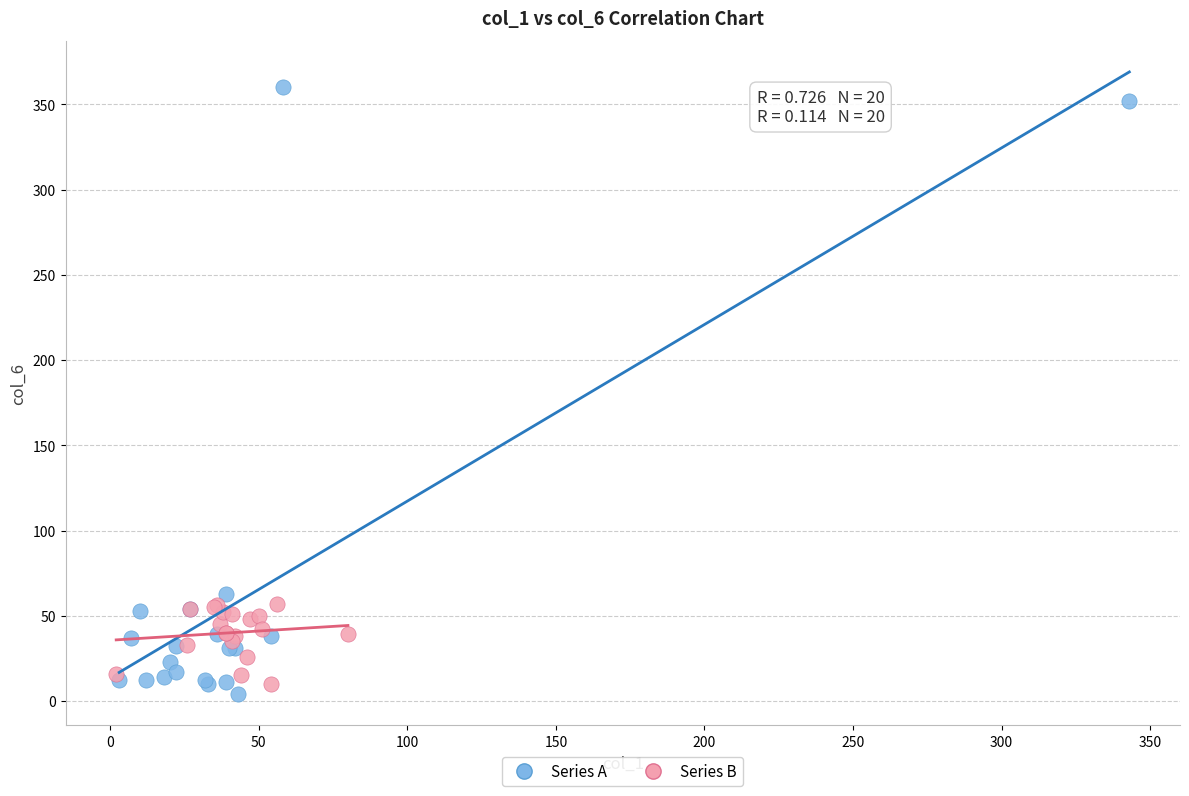

Which series reaches the maximum Y coordinate?

Series A